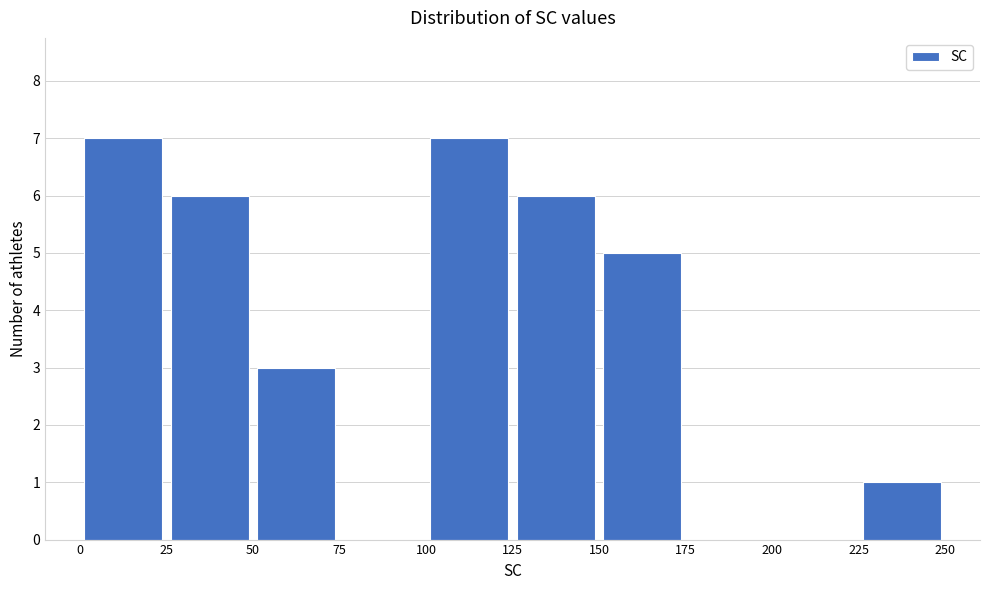

Reading left to right, list every bar in this chart as the range it spans on the x-axis followed by its height. The values are not printed on the chart, so give them approximately, as read against the axis.

0 to 25: 7
25 to 50: 6
50 to 75: 3
75 to 100: 0
100 to 125: 7
125 to 150: 6
150 to 175: 5
175 to 200: 0
200 to 225: 0
225 to 250: 1